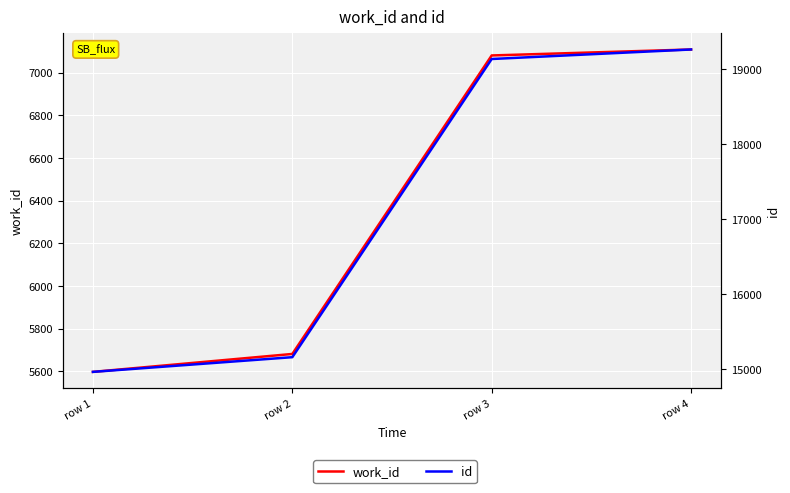

What is the sum of all work_id values?

25466